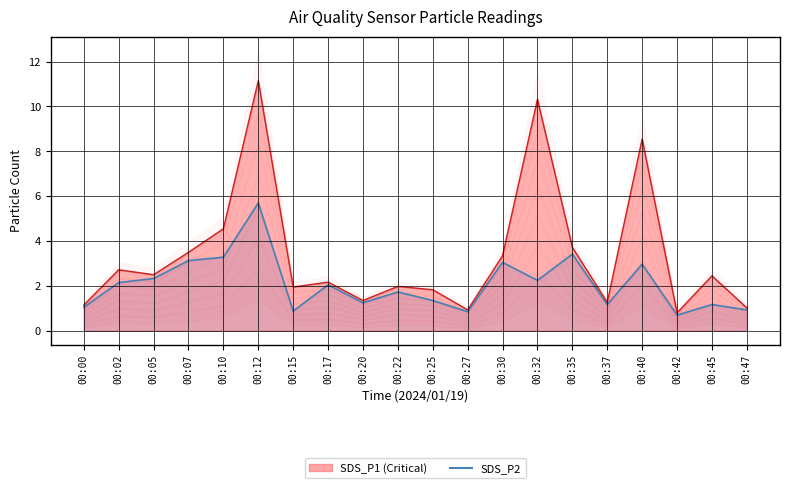

True or false: SDS_P1 line and SDS_P2 line cross at least once.

False